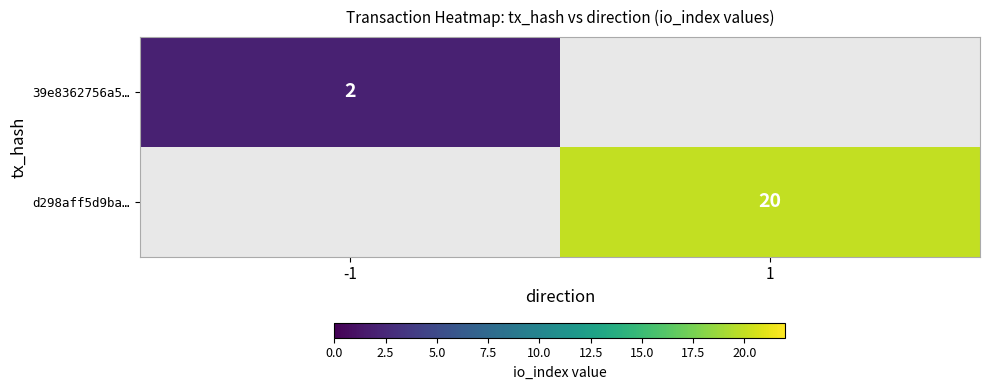

Is it true that 39e8362756a5… equals 1 at -1?

False